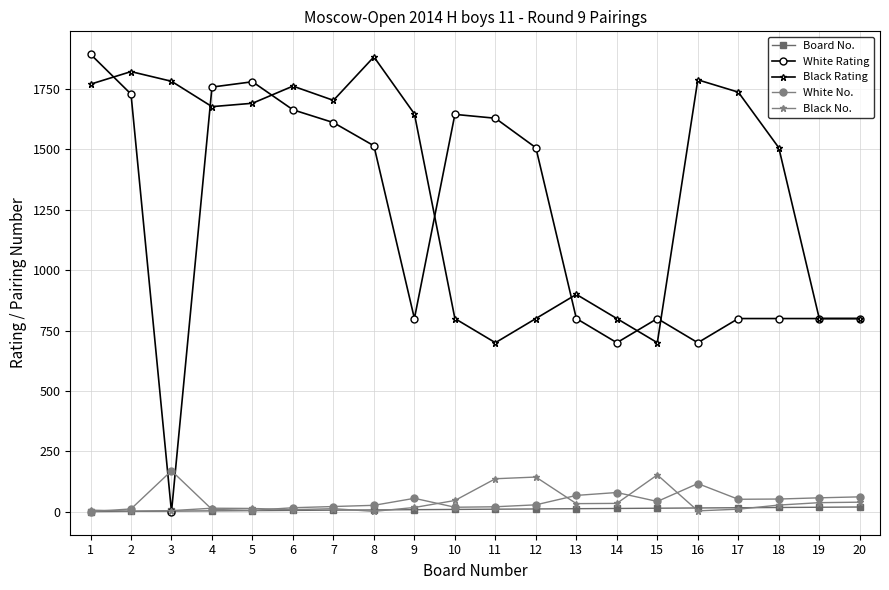

Where is the first local maximum for White No.?

3